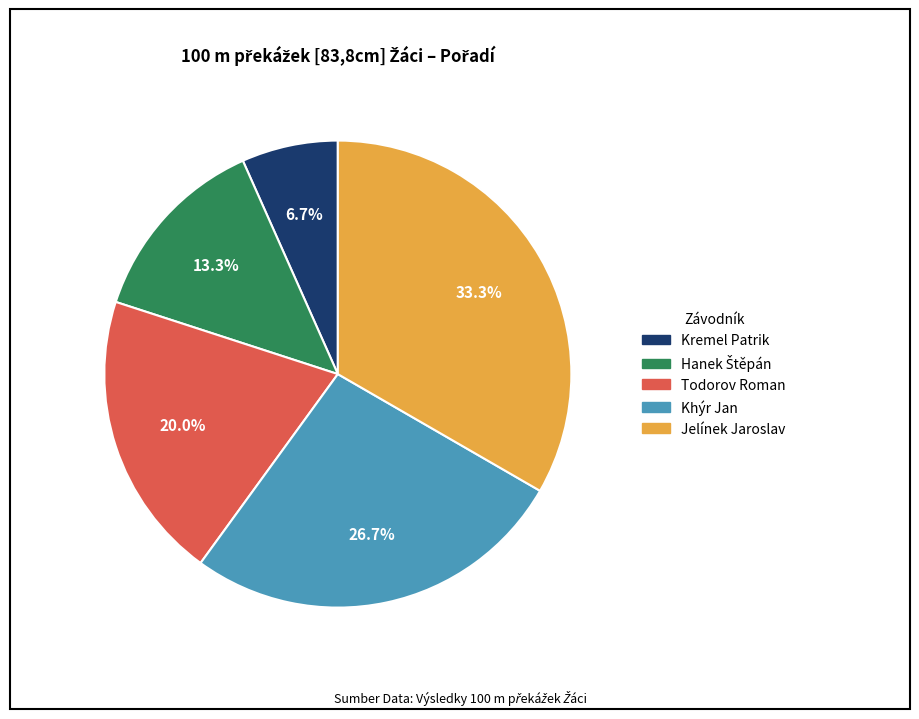

What is the smallest slice in the pie chart?

Kremel Patrik